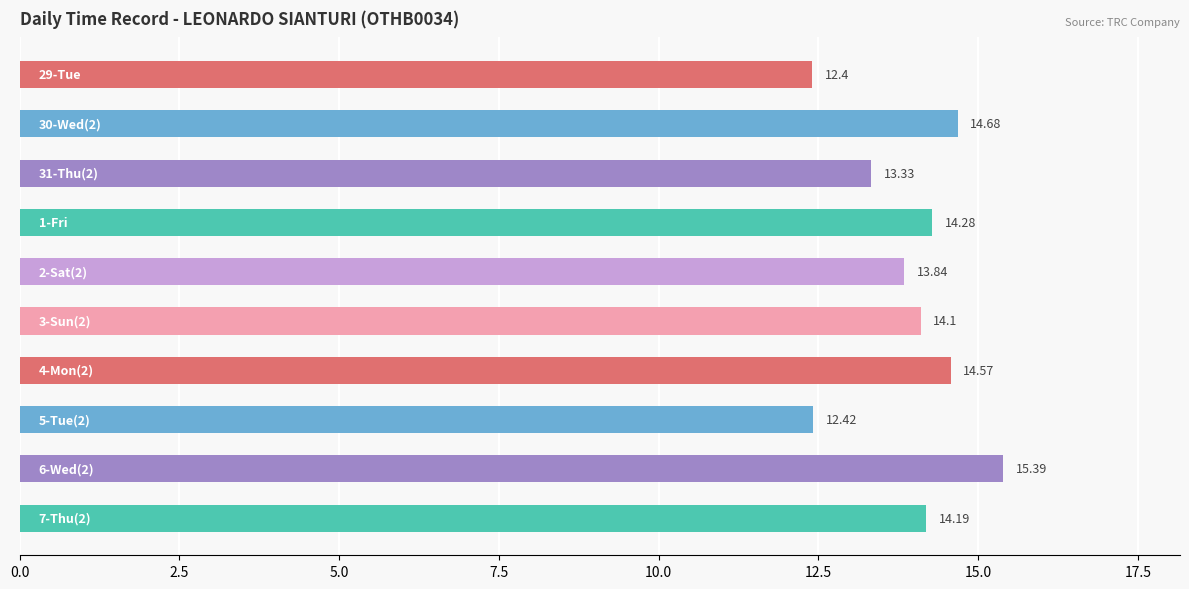

What is the average value?

13.9